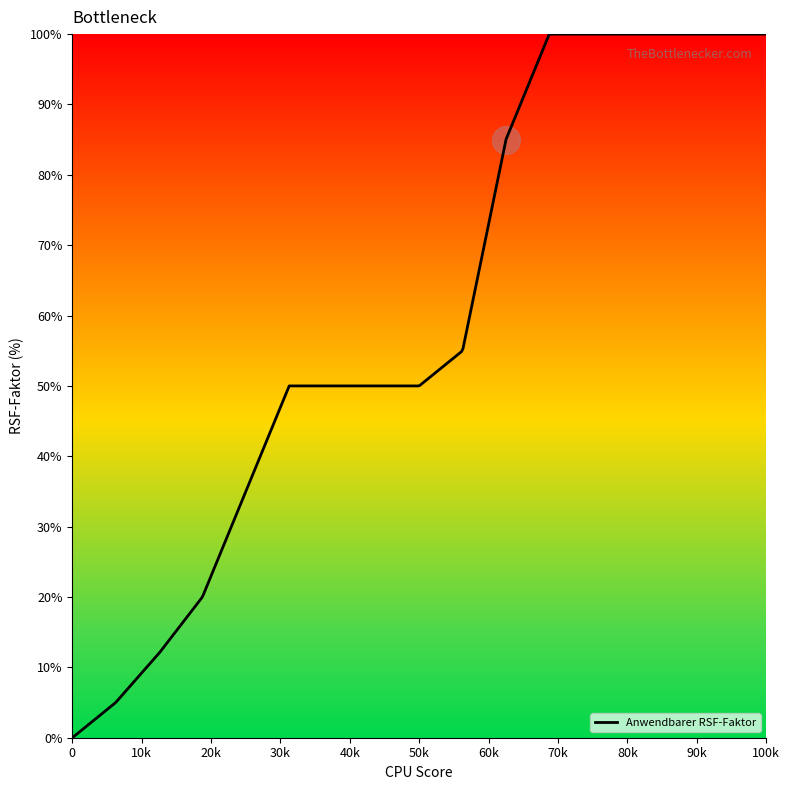

What is the difference between the maximum and minimum values?

100.0